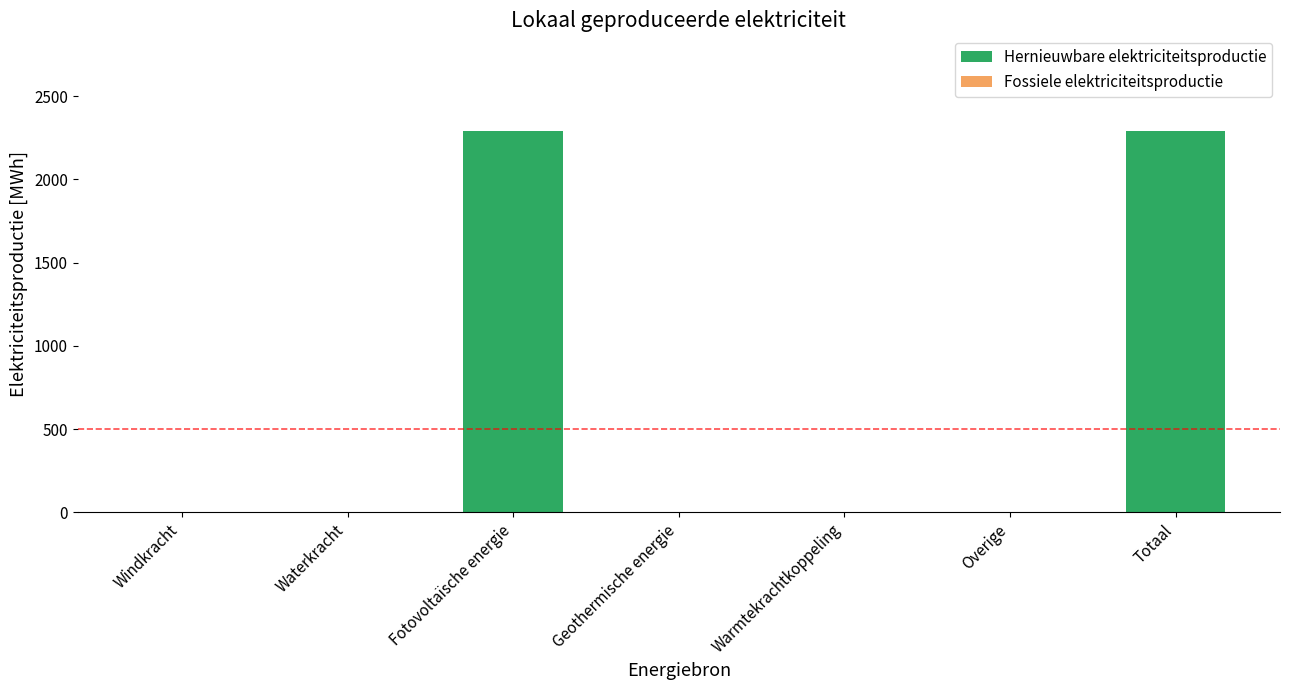

Count the number of values greater than 0.

2